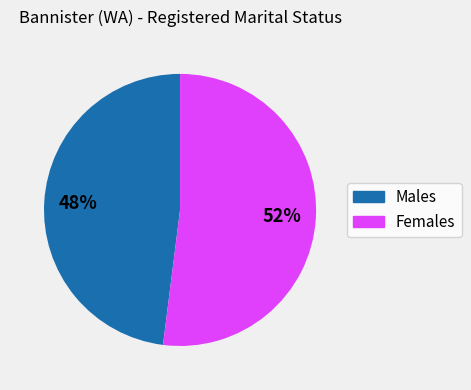

Does any single category account for the majority?

Yes